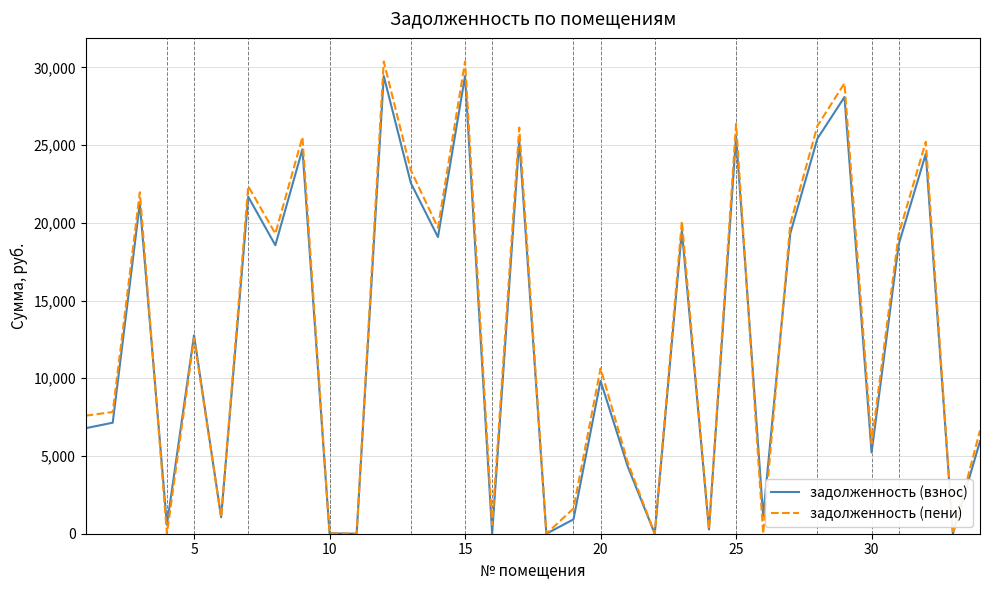

Which series has the largest range (max minus min)?

задолженность (пени)